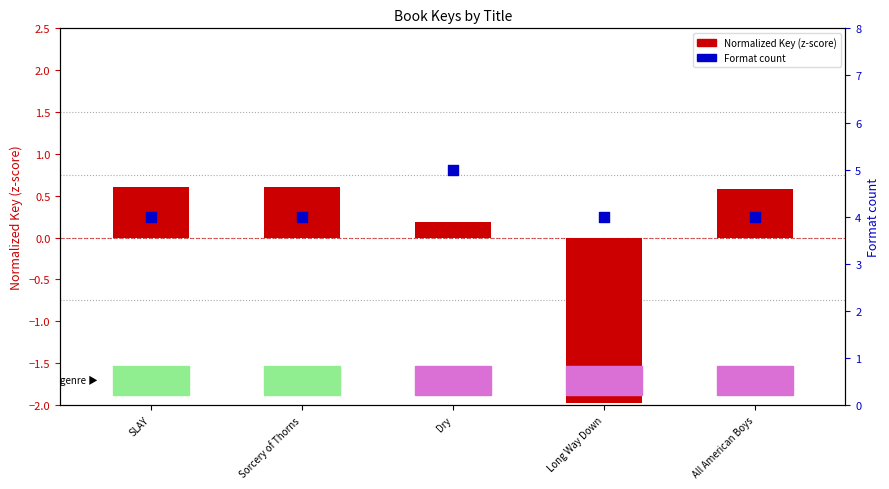

Is the value of Normalized Key (z-score) at All American Boys greater than the value of Format count at Sorcery of Thorns?

No